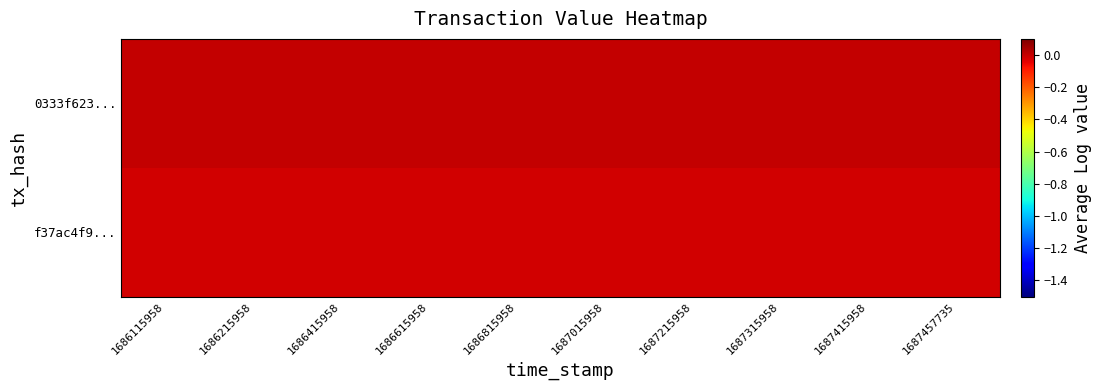

Which has a higher value, 1687015958 or 1686215958?

1687015958